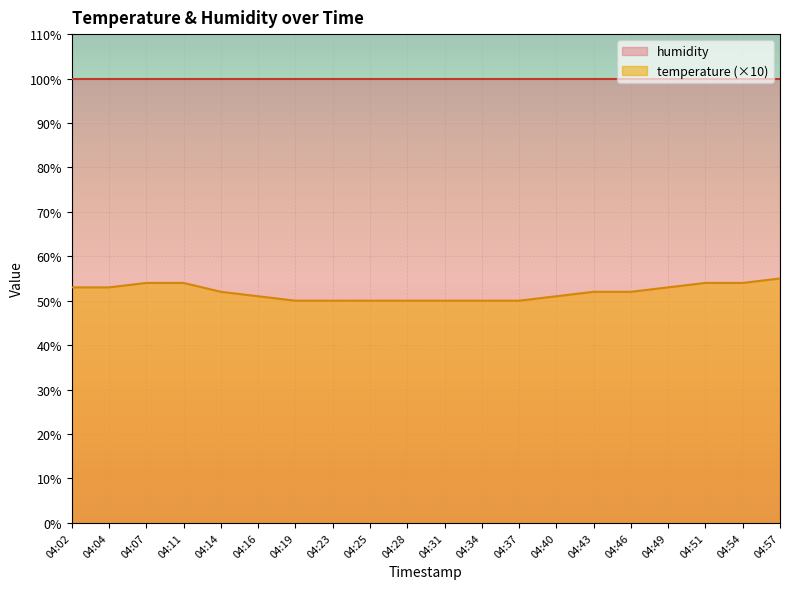

How many distinct data groups are displayed?

2